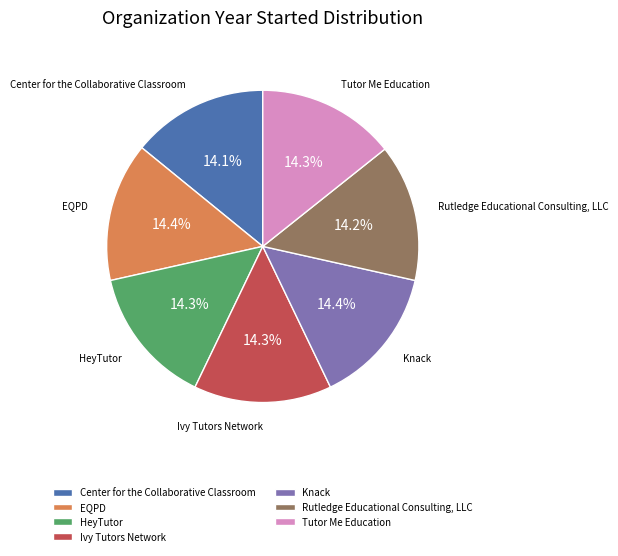

How many slices are in this pie chart?

7